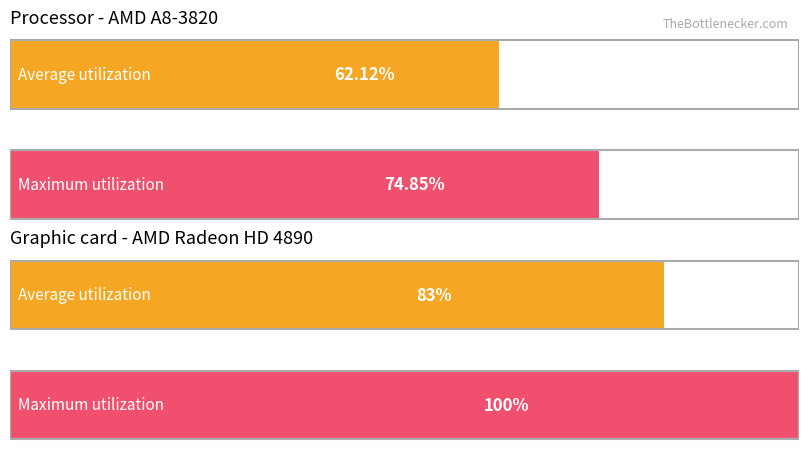

Which series has the widest spread of values?

Maximum utilization